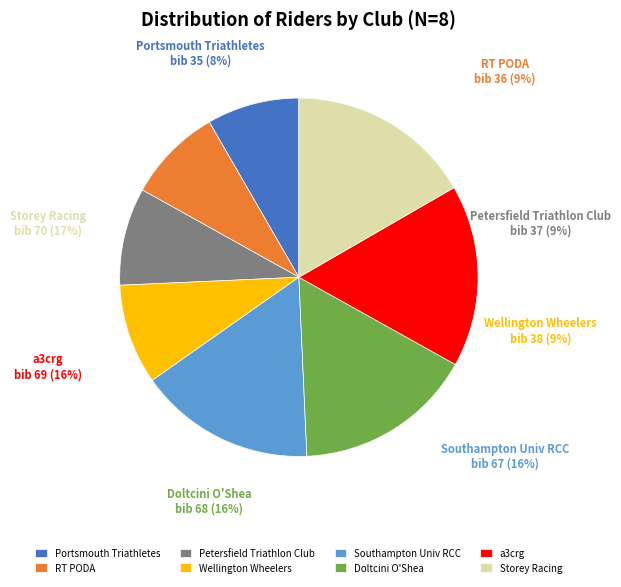

Approximately how many times larger is the value at Storey Racing compared to Doltcini O'Shea?

1.0